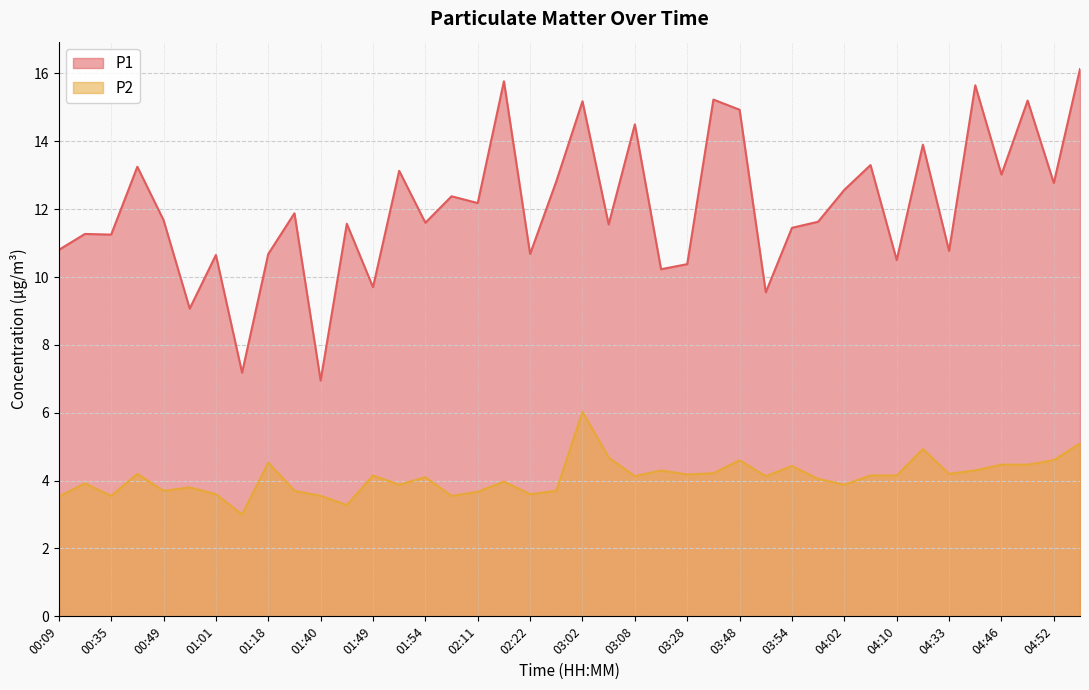

What is the sum of all P2 values?

164.0